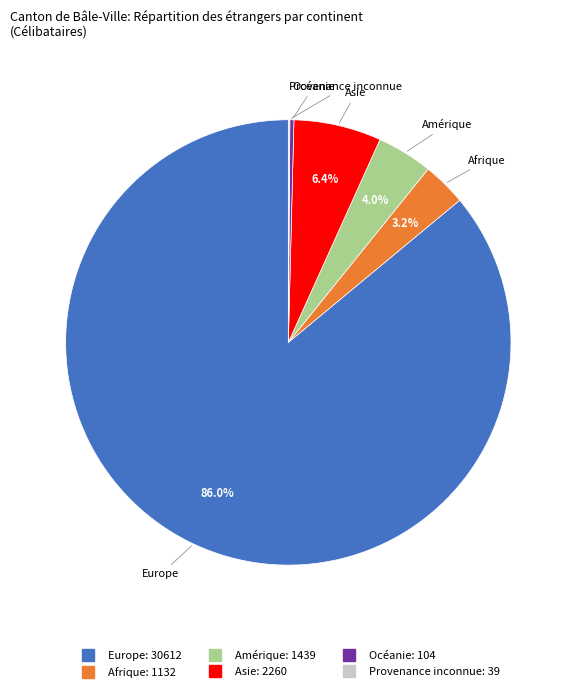

Does any single category account for the majority?

Yes